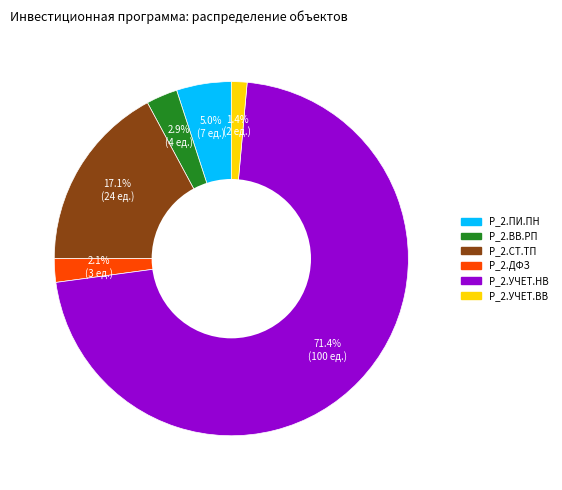

To the nearest percent, what is the difference between the largest and smallest slice percentages?

70%